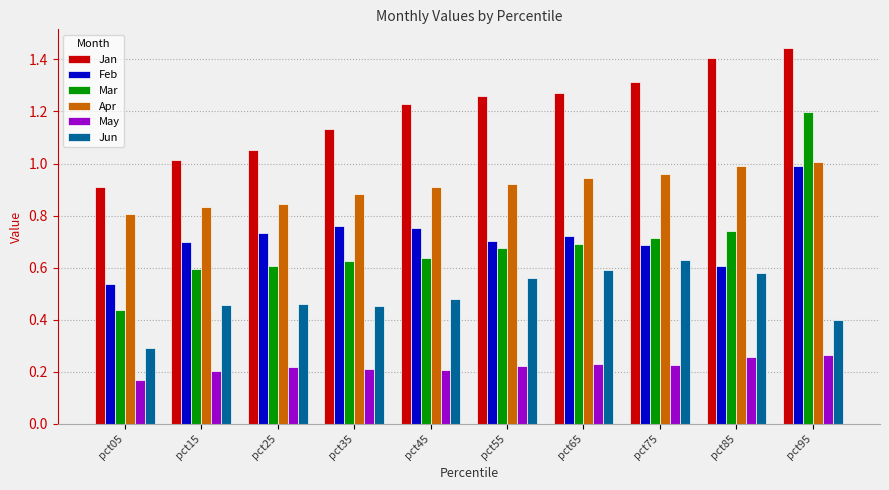

Which category has the highest value in the Jun series?

pct75